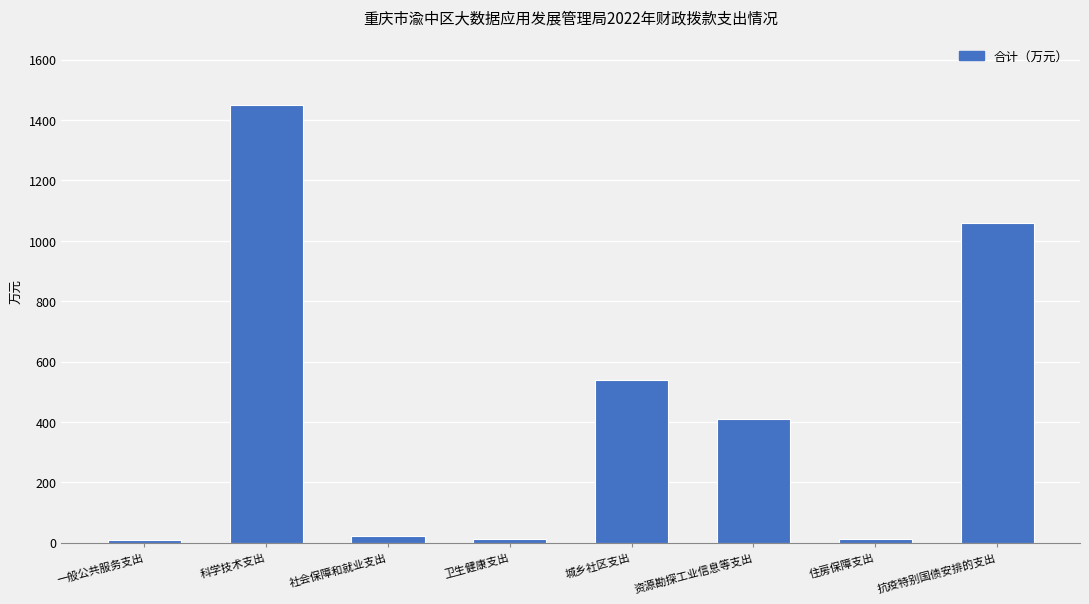

What is the greatest value displayed?

1451.0